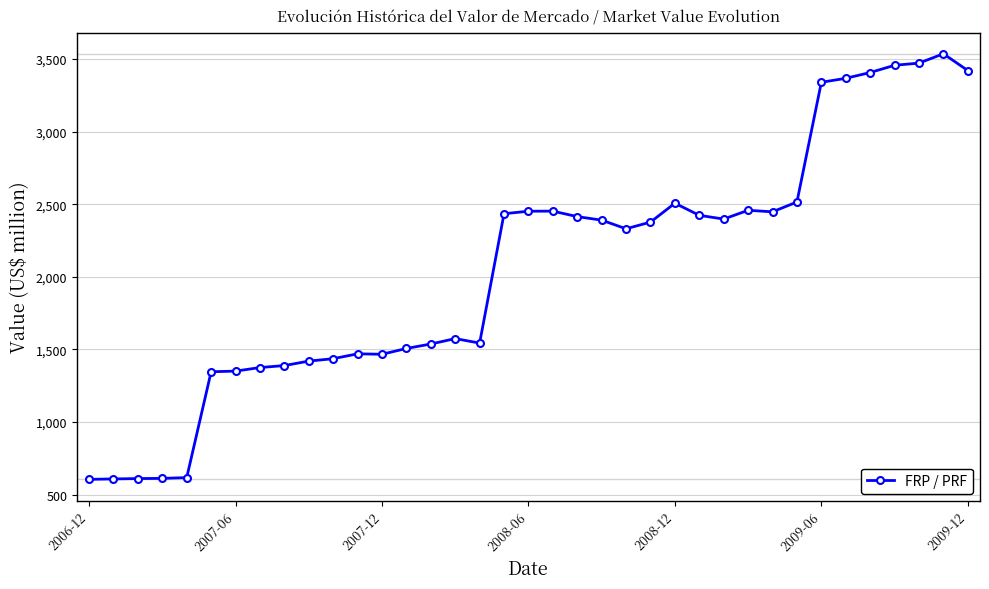

True or false: there are more than 2 points higher than both neighbors.

True